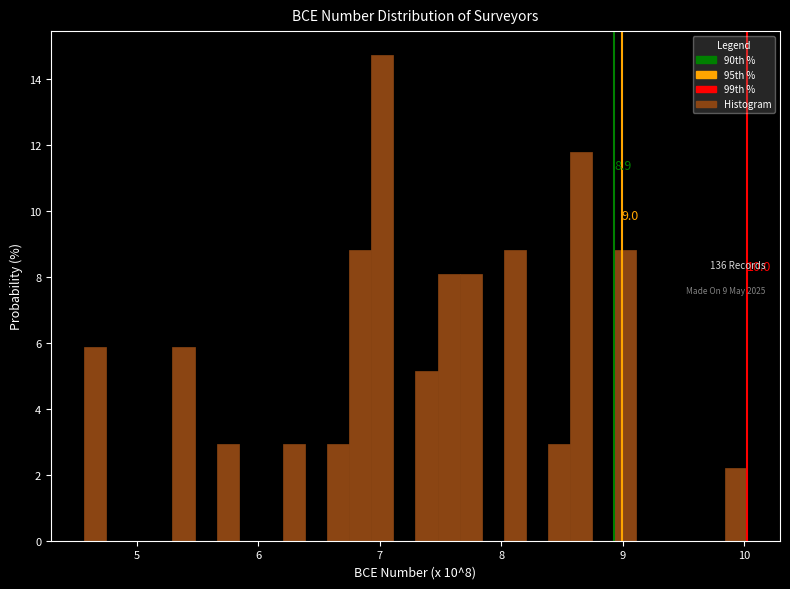

Around what value on the x-axis is the tallest bar? Give the approximate position of its centre, as read against the axis.

7.0